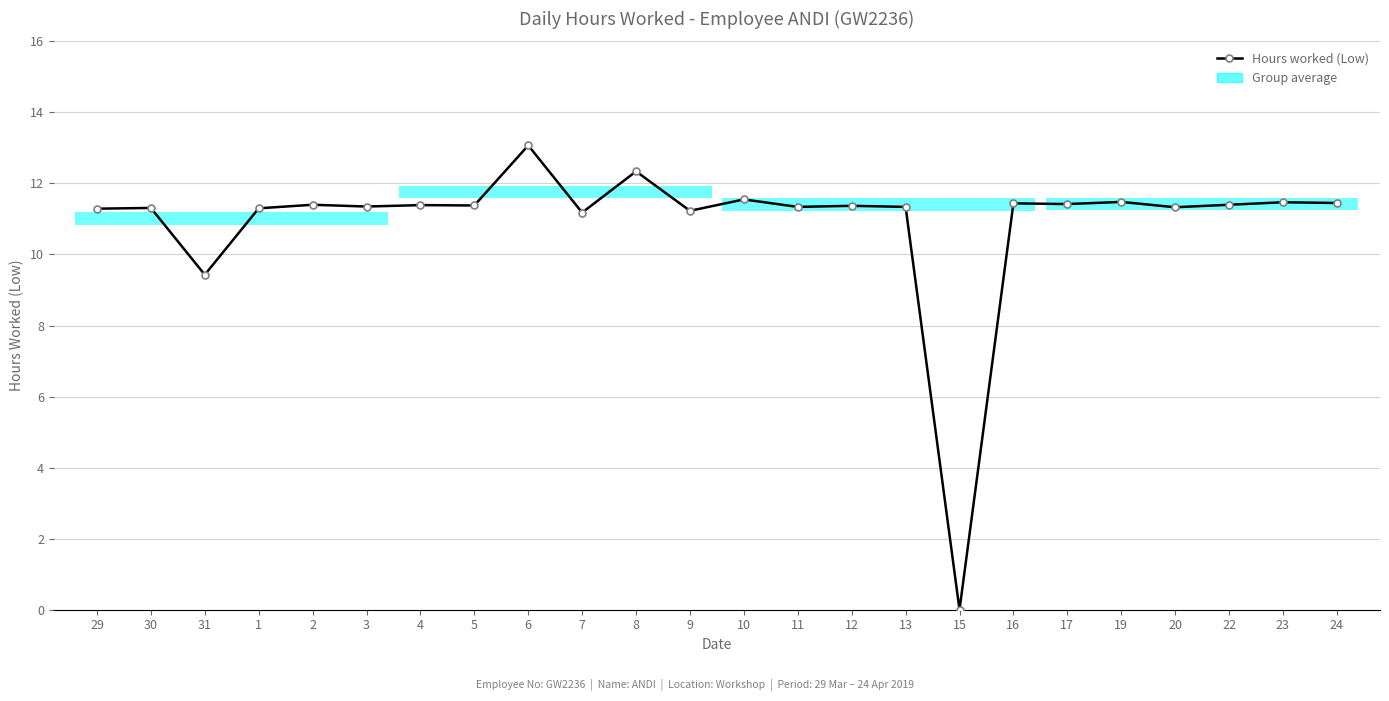

Are the bars horizontal?

Yes